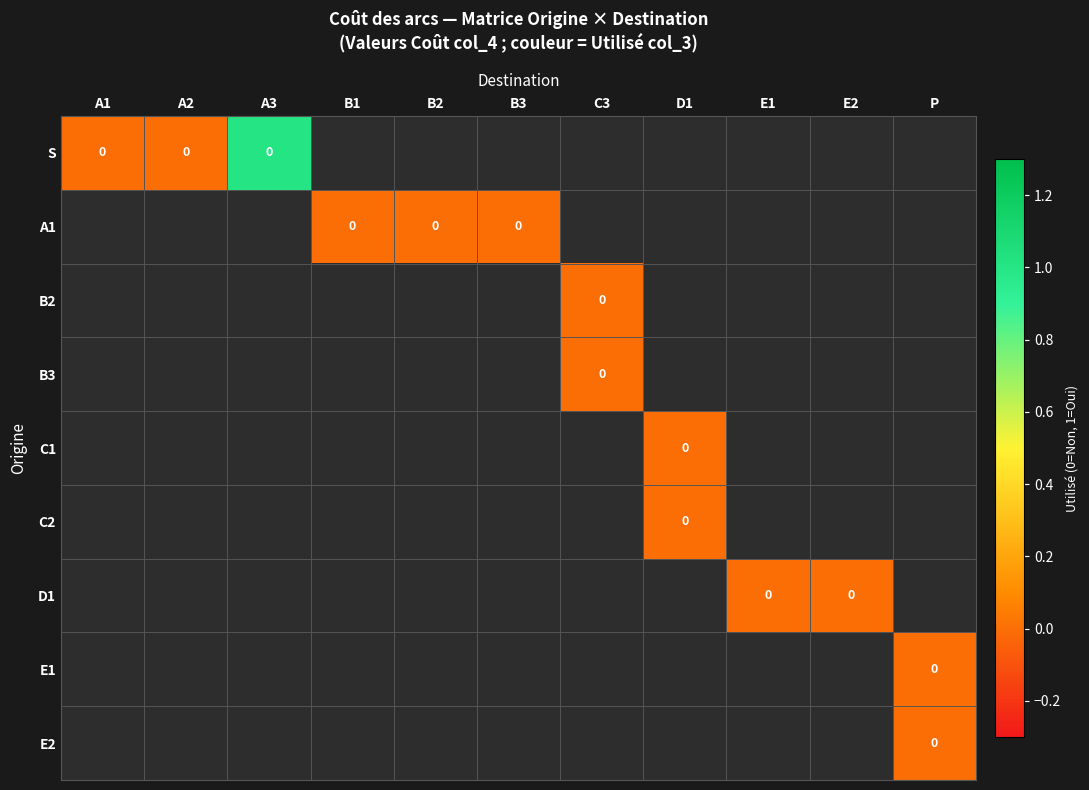

Rank the series by their maximum value, from highest to lowest.

S, A1, B2, B3, C1, C2, D1, E1, E2